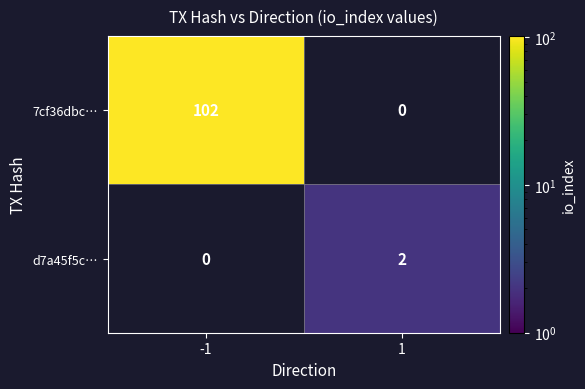

Which label corresponds to the largest value in the chart?

-1